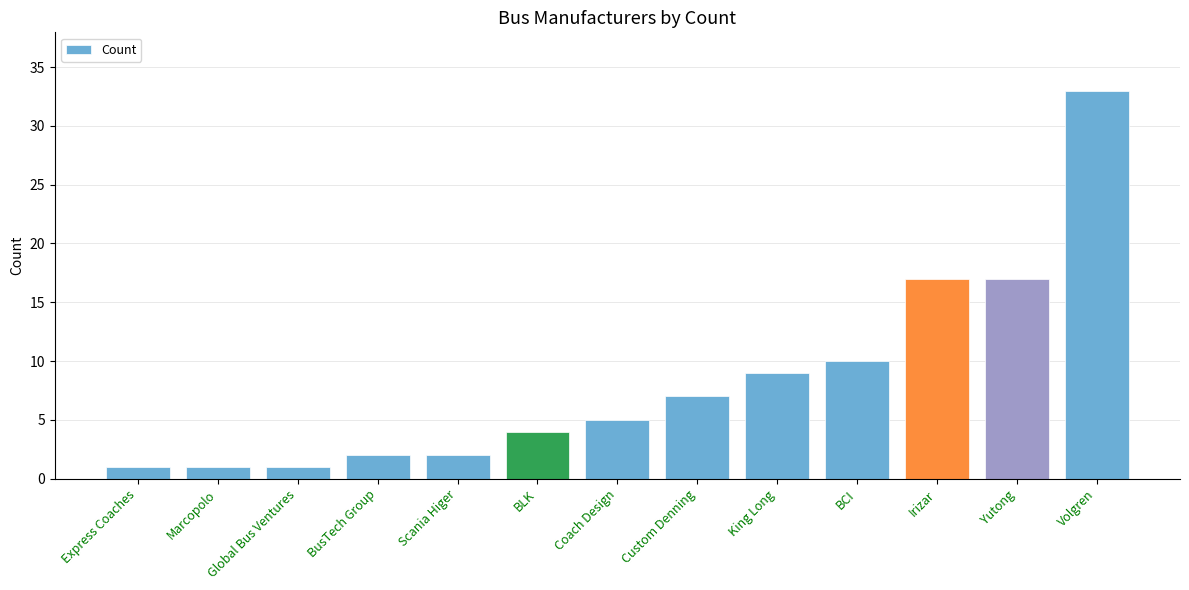

What is the change in value from Marcopolo to Yutong?

+16